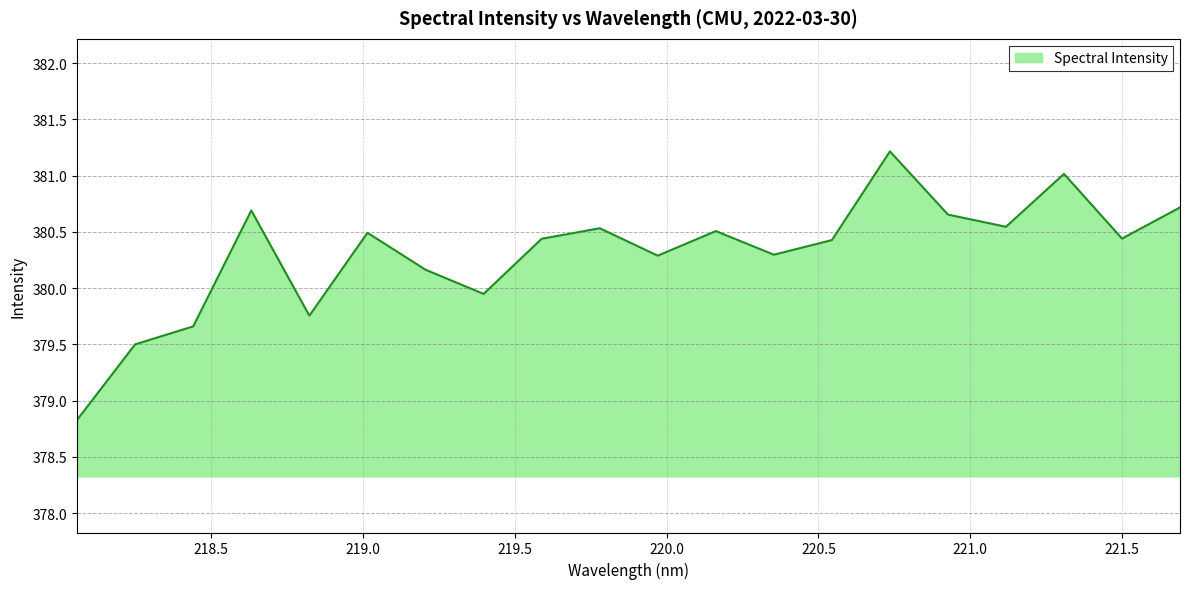

What is the smallest value displayed?

378.8